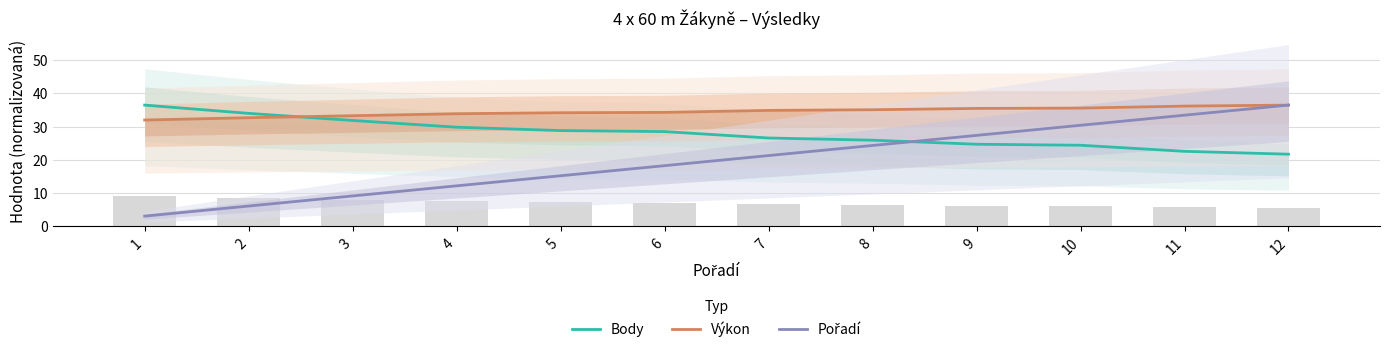

Between 3 and 12, which series saw the biggest shift?

Pořadí